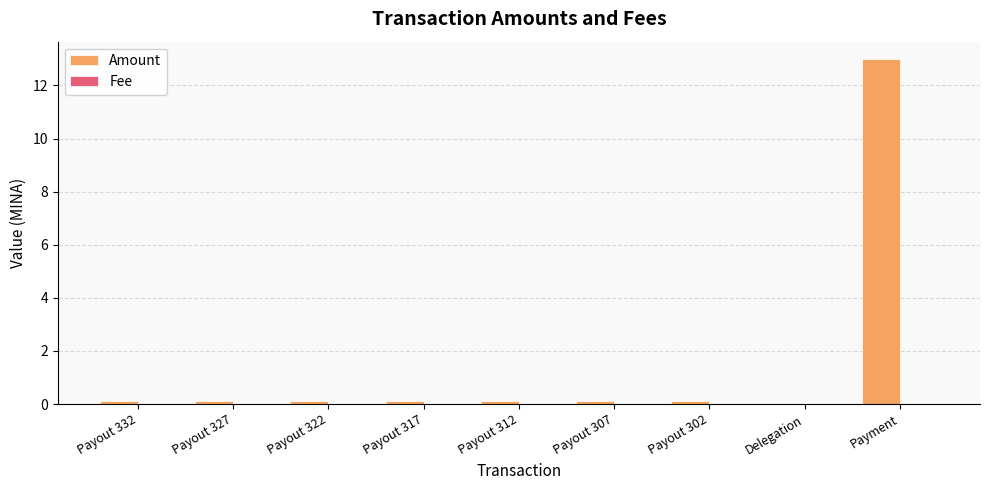

What is the sum of all Amount values?

13.8